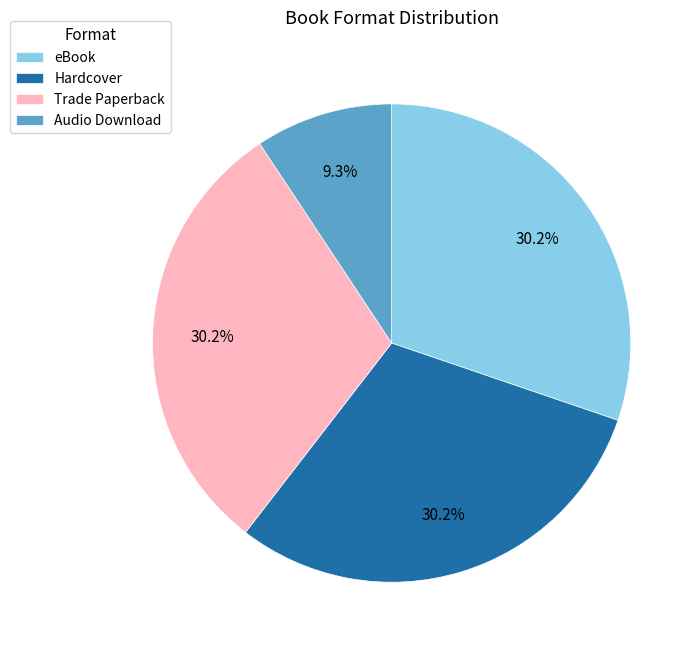

To the nearest percent, what percentage of the pie is Audio Download?

9%